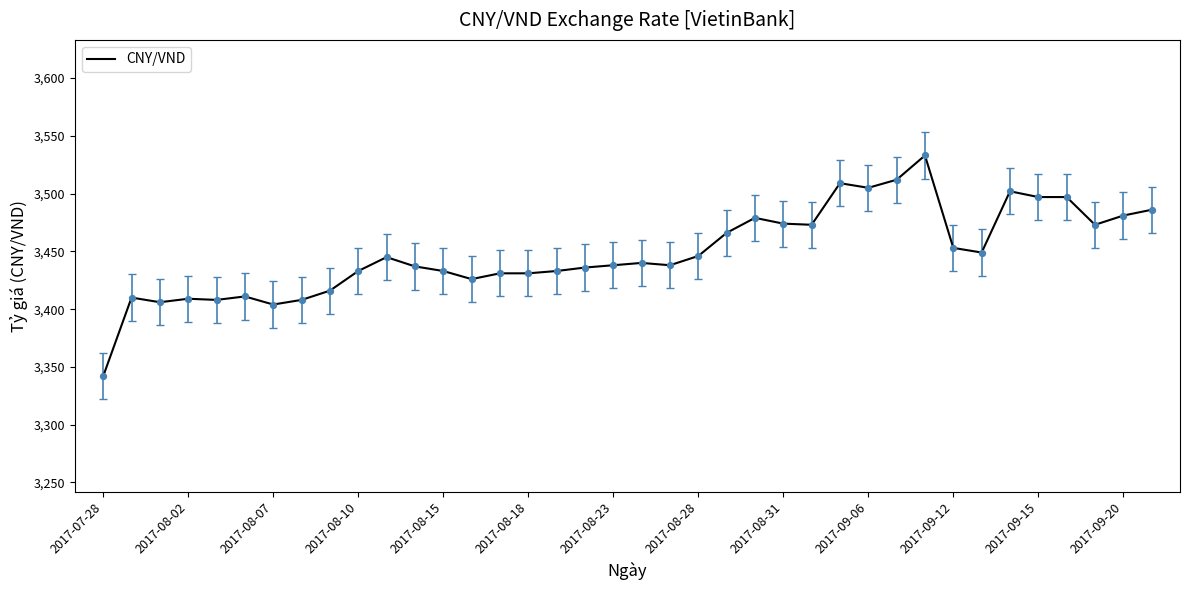

What is the minimum value shown in the chart?

3342